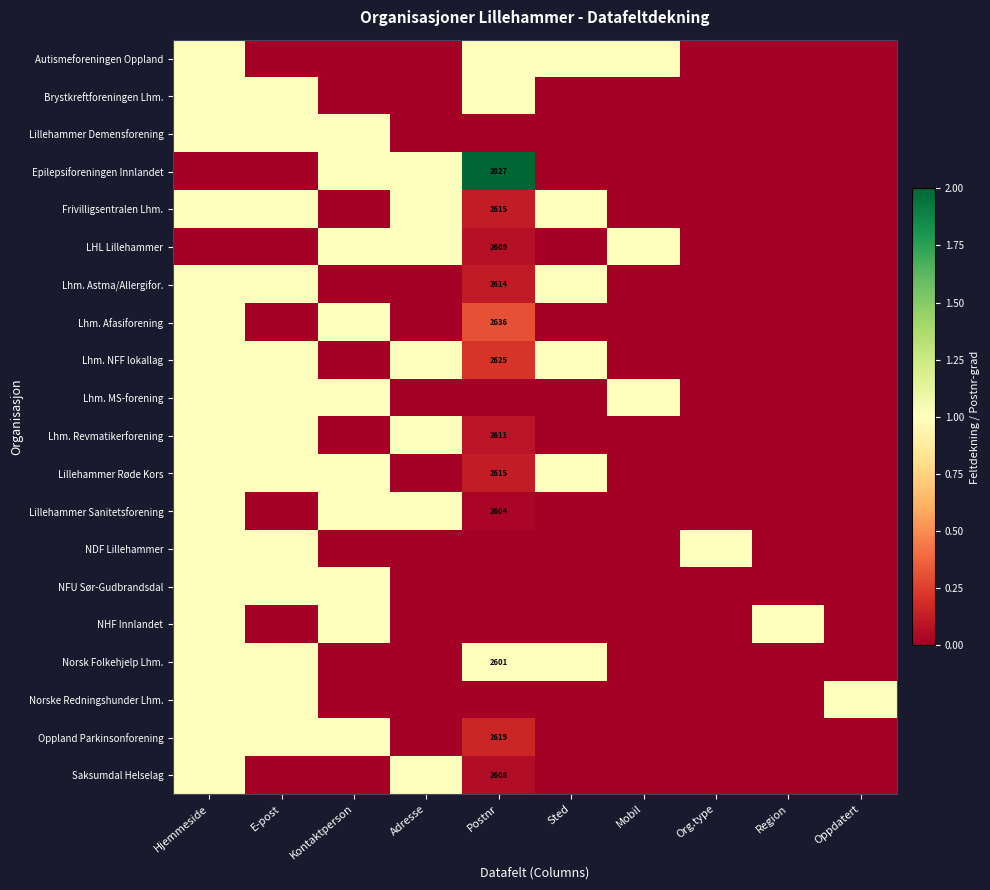

At how many categories does at least one series exceed 1?

1